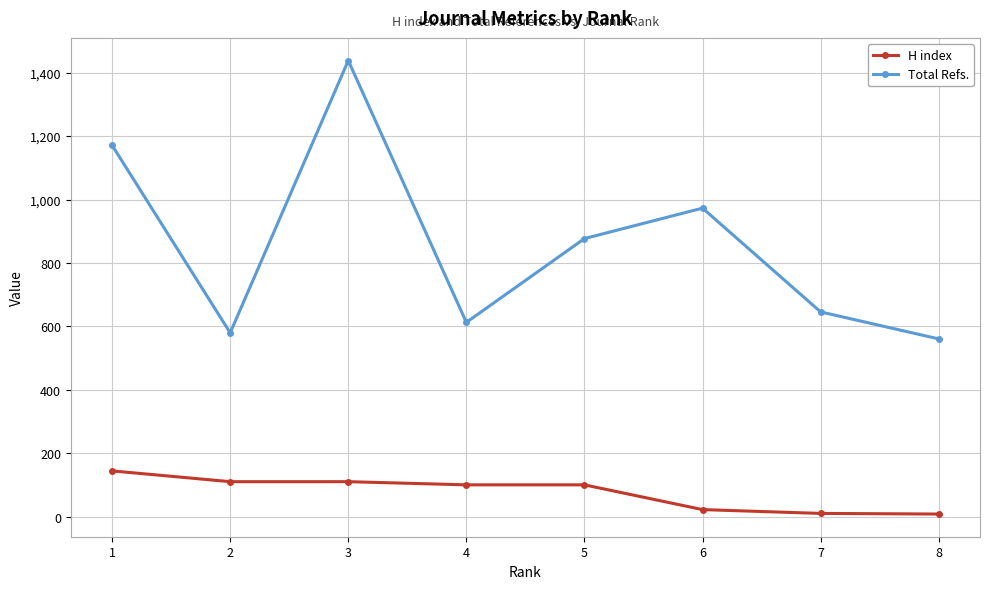

What are all the series names shown in the legend?

H index, Total Refs.